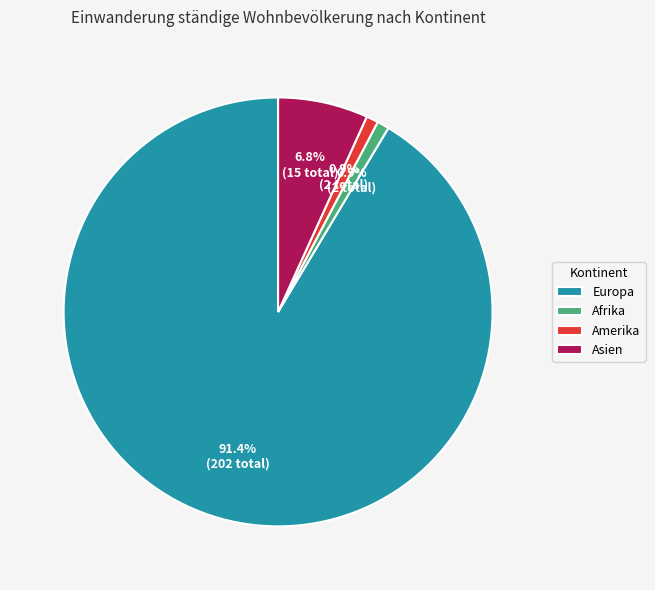

What is the largest slice in the pie chart?

Europa